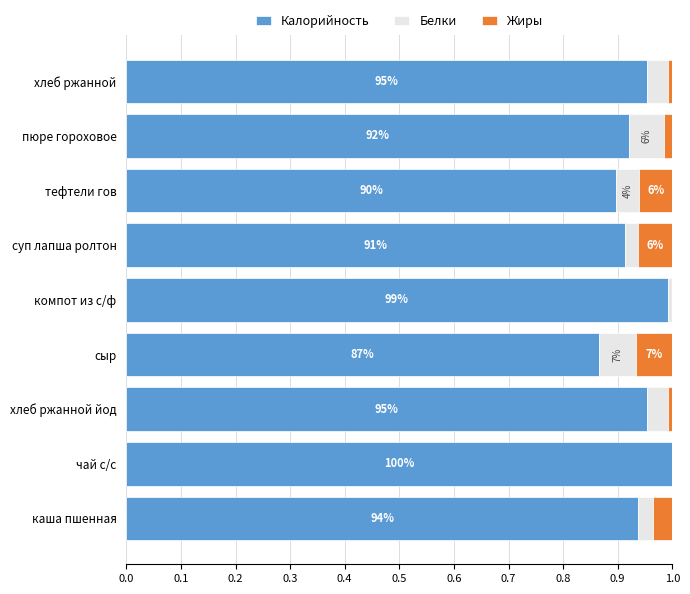

What are all the series names shown in the legend?

Калорийность, Белки, Жиры